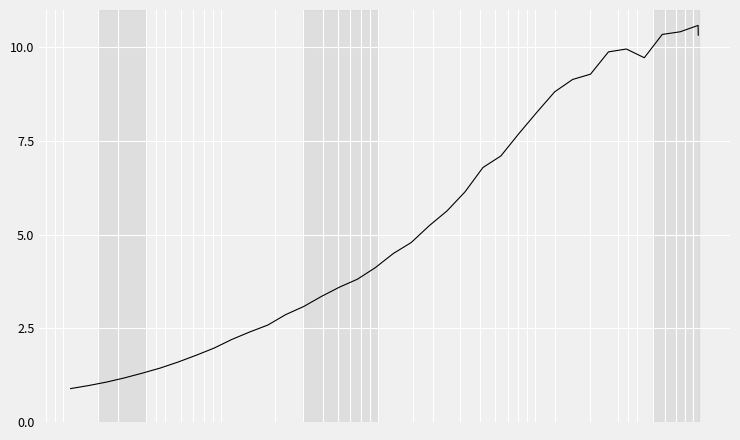

What is the maximum value shown in the chart?

10.6